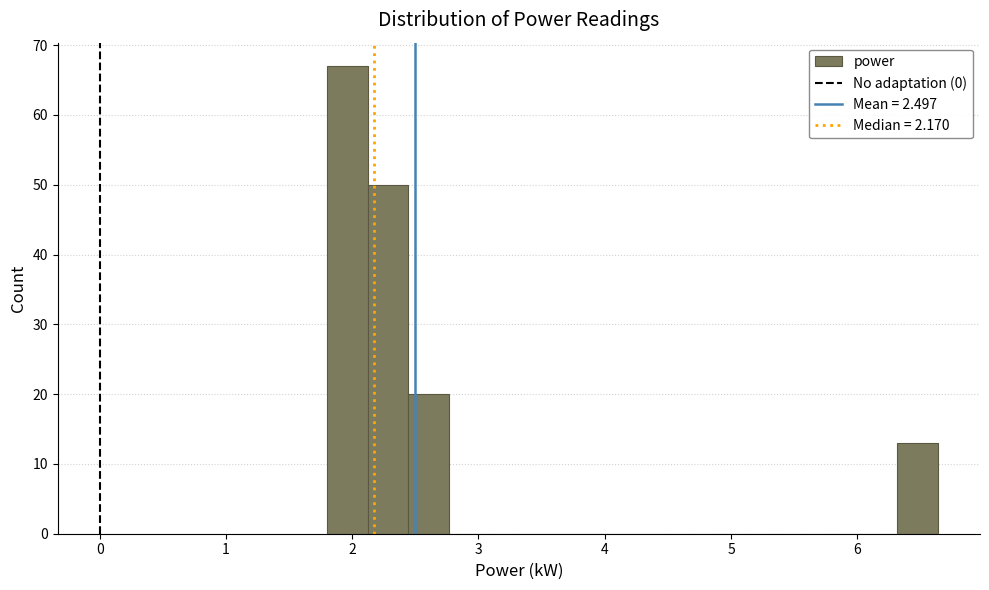

Read against the x-axis, roughly where is the centre of the tallest bar?

2.0